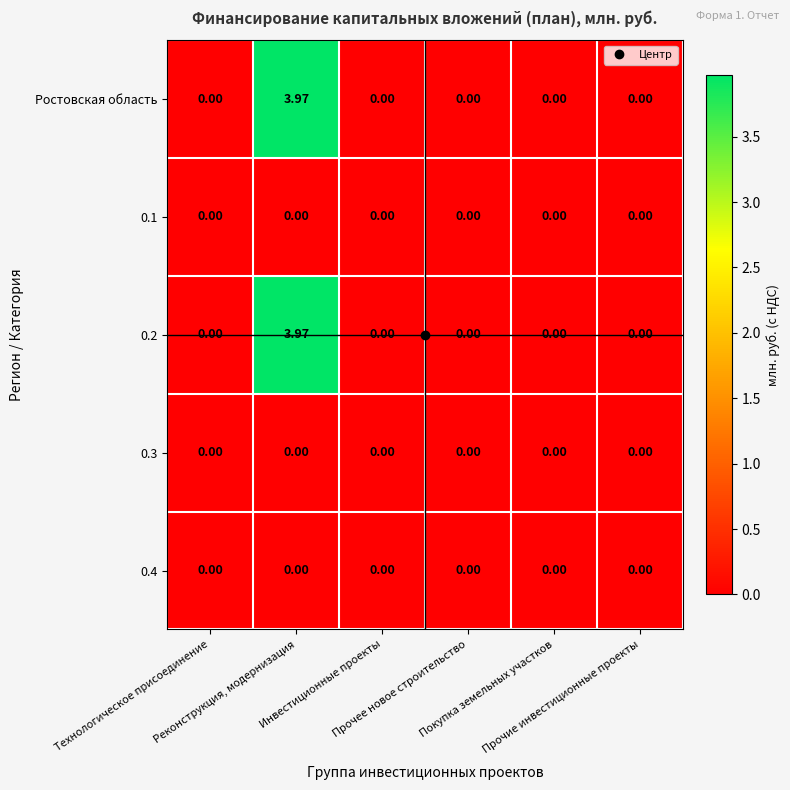

At how many categories does at least one series exceed 1?

1